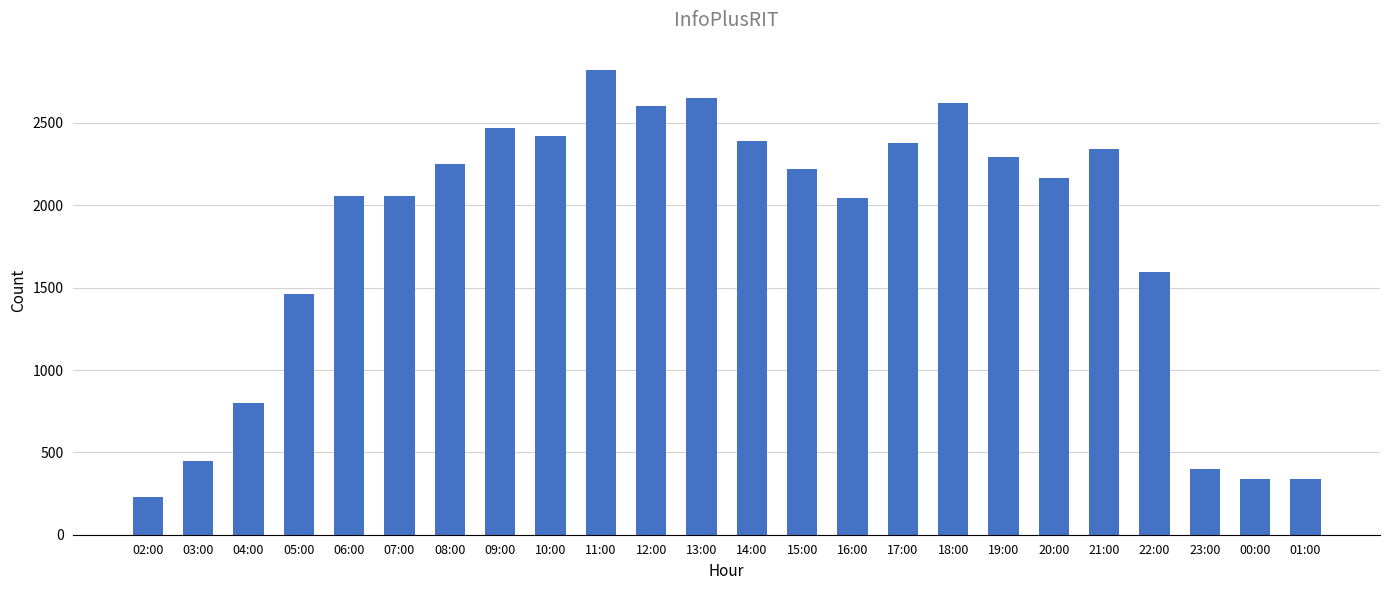

How many data points does each series have?

24